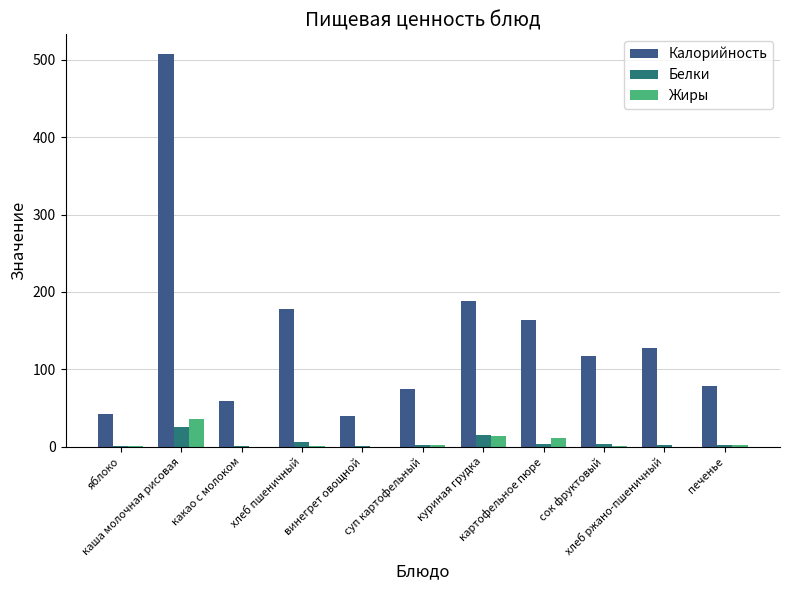

What is the sum of the Белки values at винегрет овощной and хлеб ржано-пшеничный?

2.9